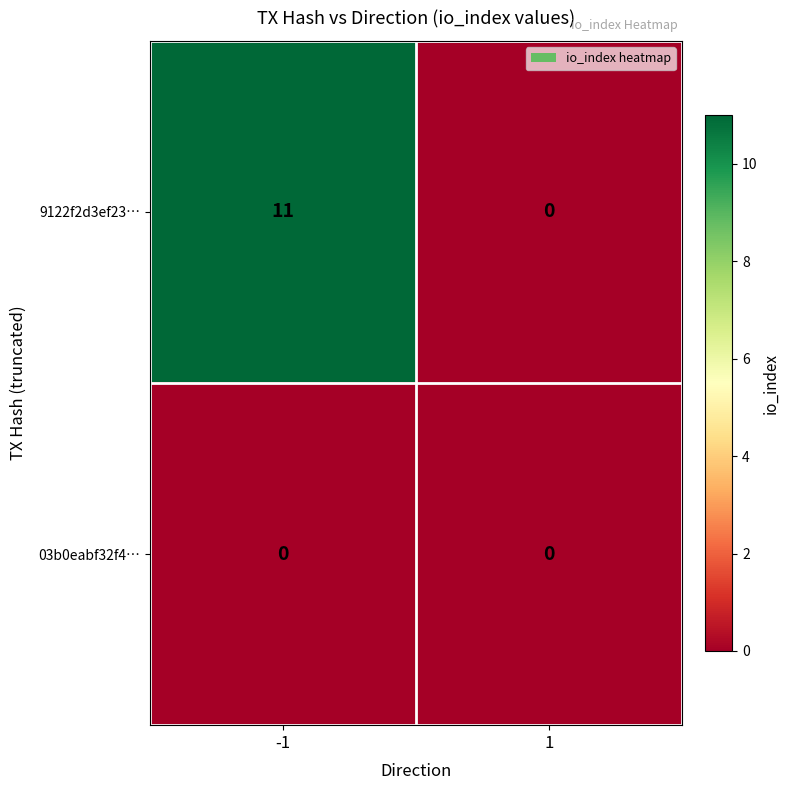

List the series in order of their overall mean, highest first.

9122f2d3ef23…, 03b0eabf32f4…